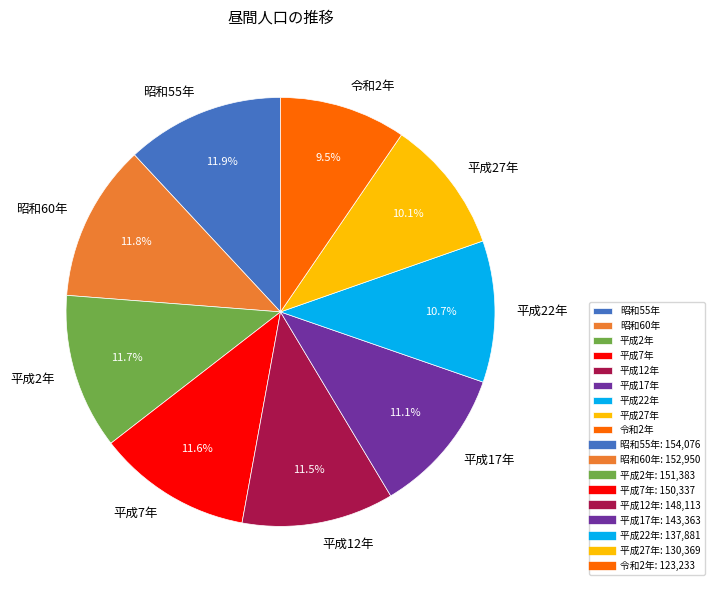

Between 平成12年 and 平成22年, which is larger?

平成12年